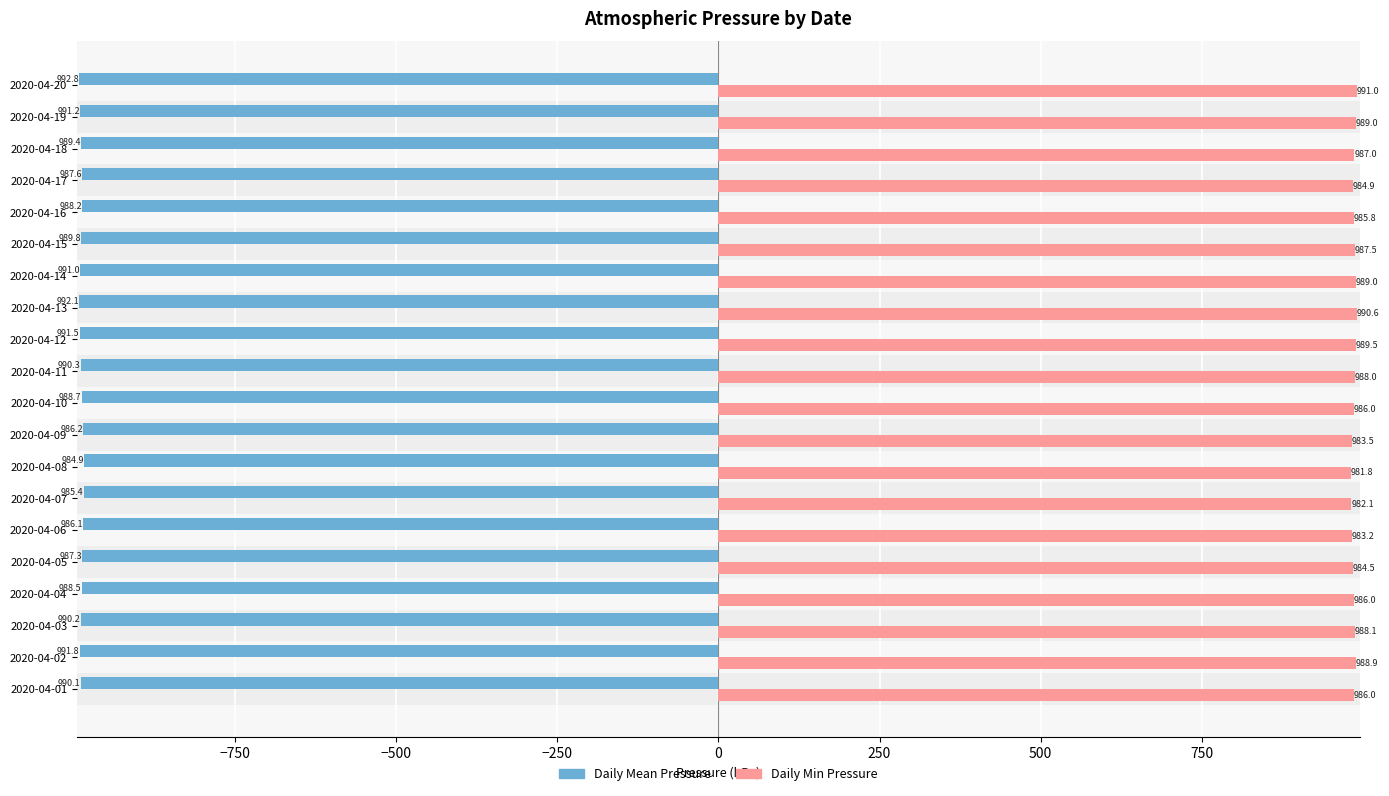

At which label does Daily Mean Pressure reach its peak?

2020-04-08